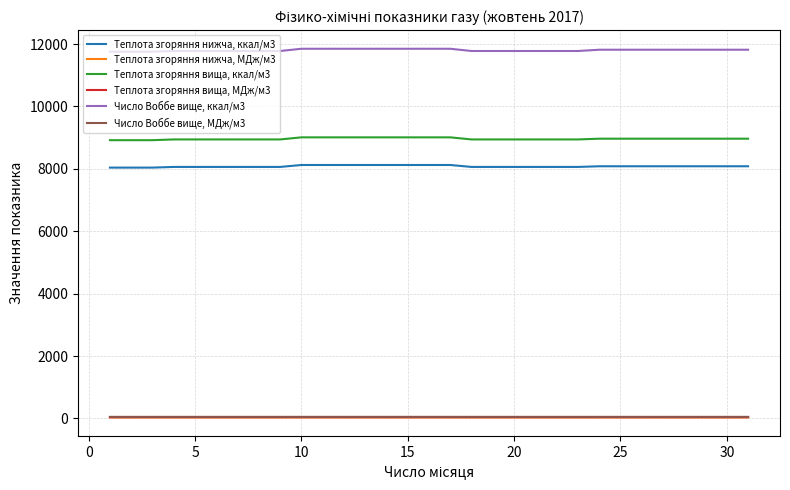

What is the sum of all Теплота згоряння нижча, ккал/м3 values?

250496.8